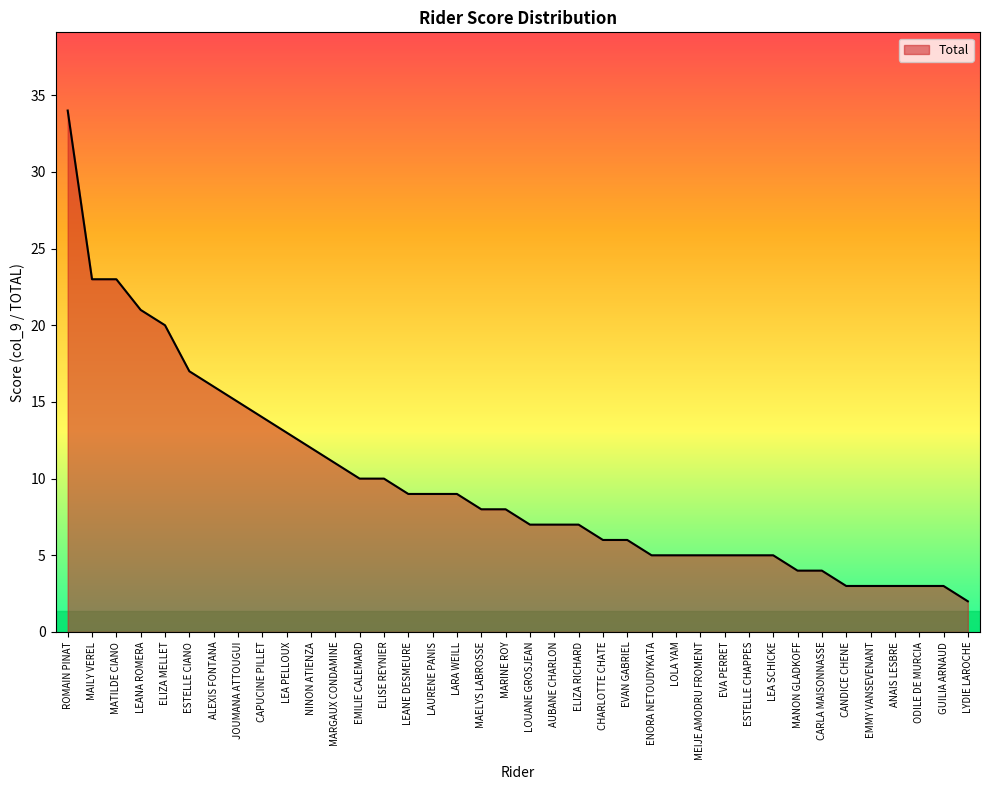

Count the number of data series in this chart.

1